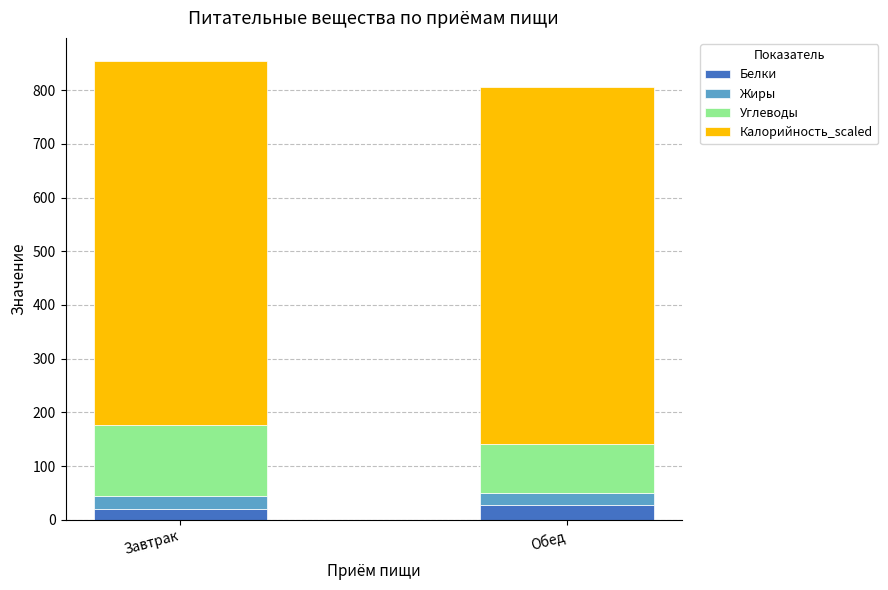

What is the total value across all series at Обед?

805.3